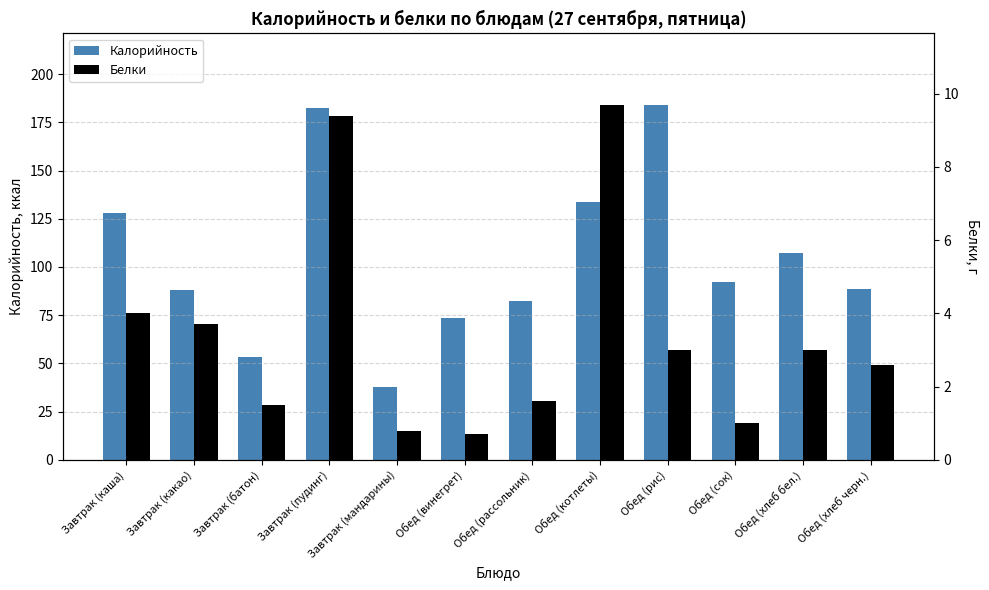

What is the smallest value displayed?

0.7